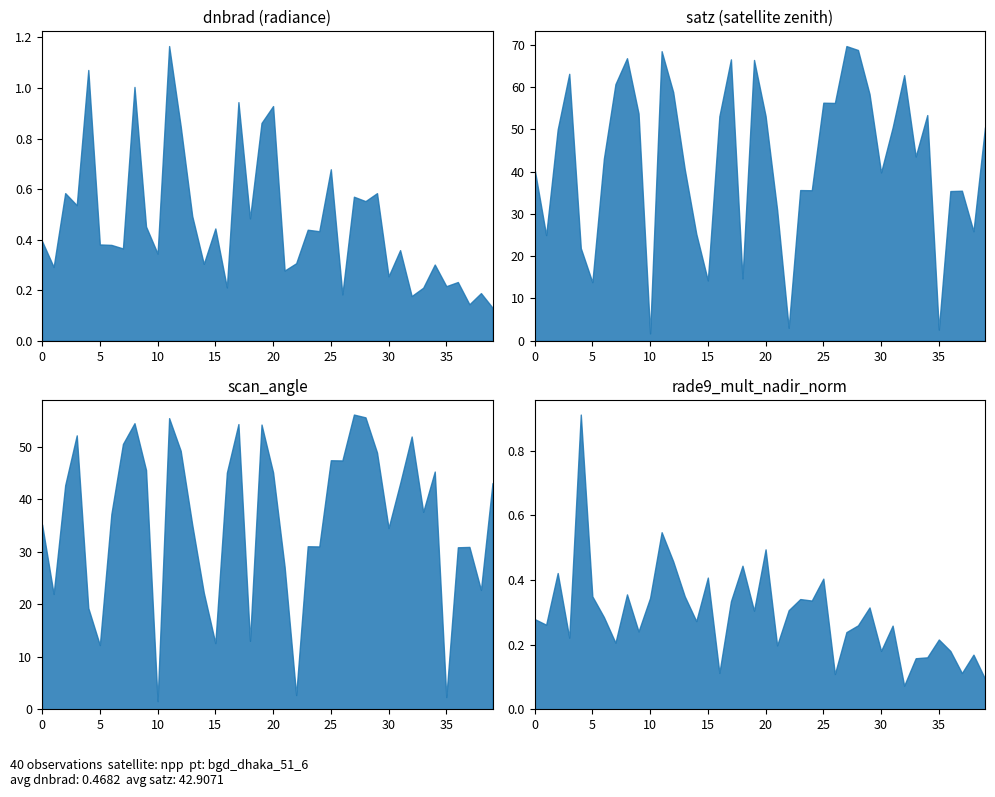

At which category does the chart reach its minimum across all series?

32